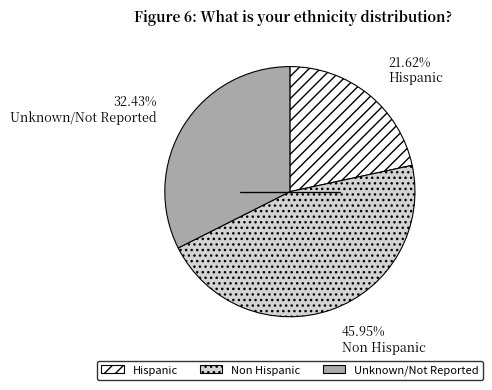

How many slices are in this pie chart?

3